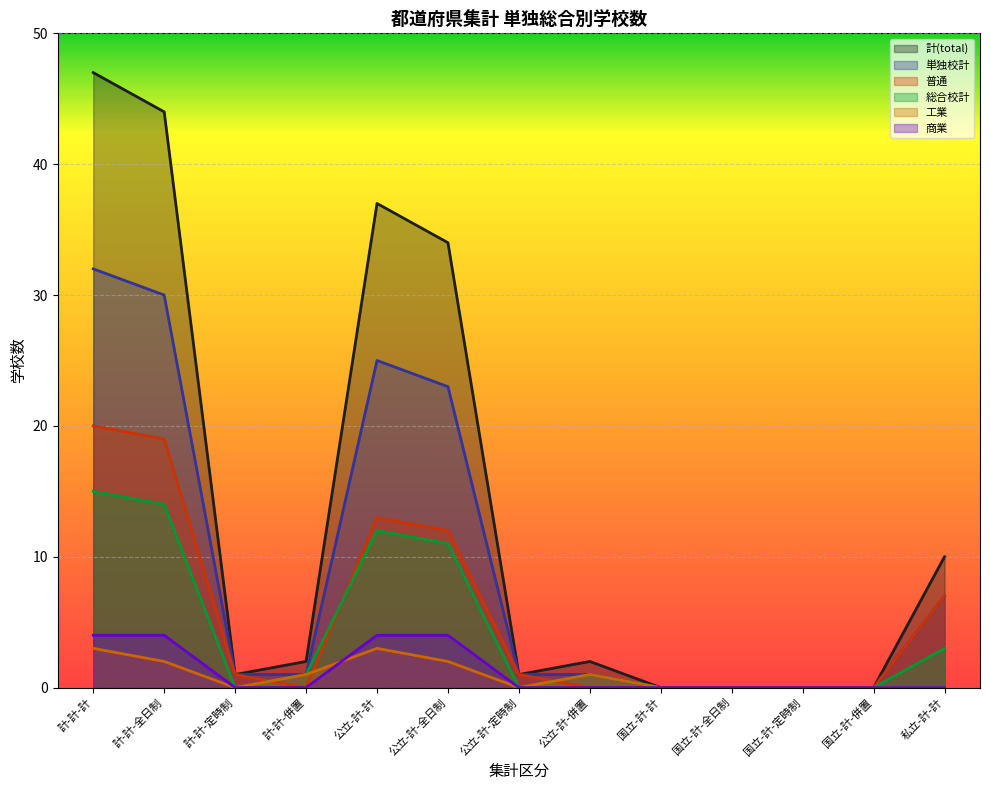

What is the spread (max minus min) of values at 公立-計-定時制?

1